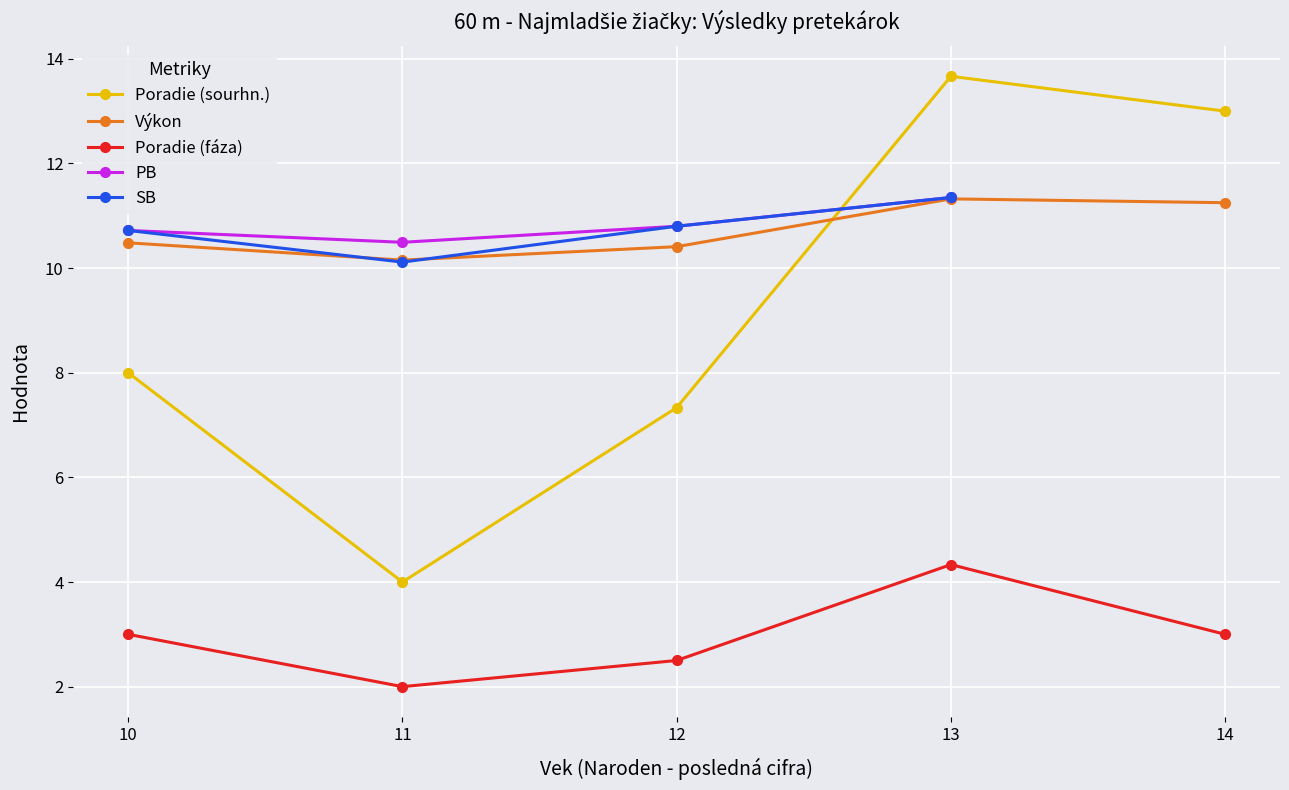

The Poradie (fáza) series shows 3.4 at 11. True or false?

False